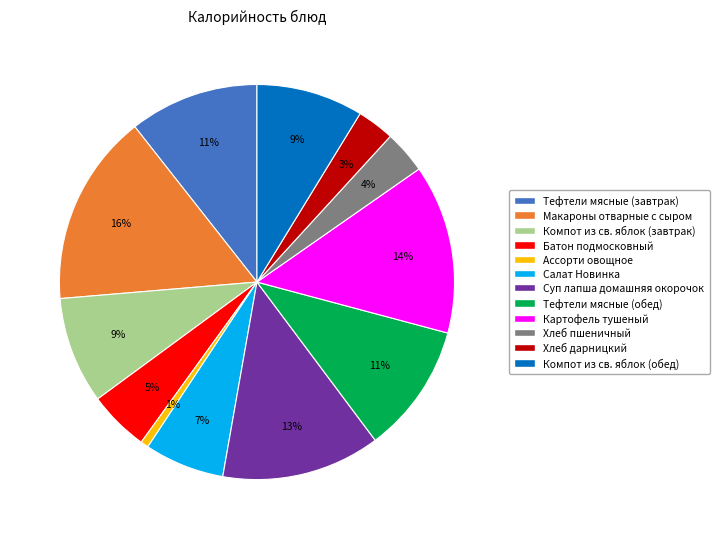

To the nearest percent, what is the difference between the Салат Новинка and Тефтели мясные (завтрак) slice percentages?

4%